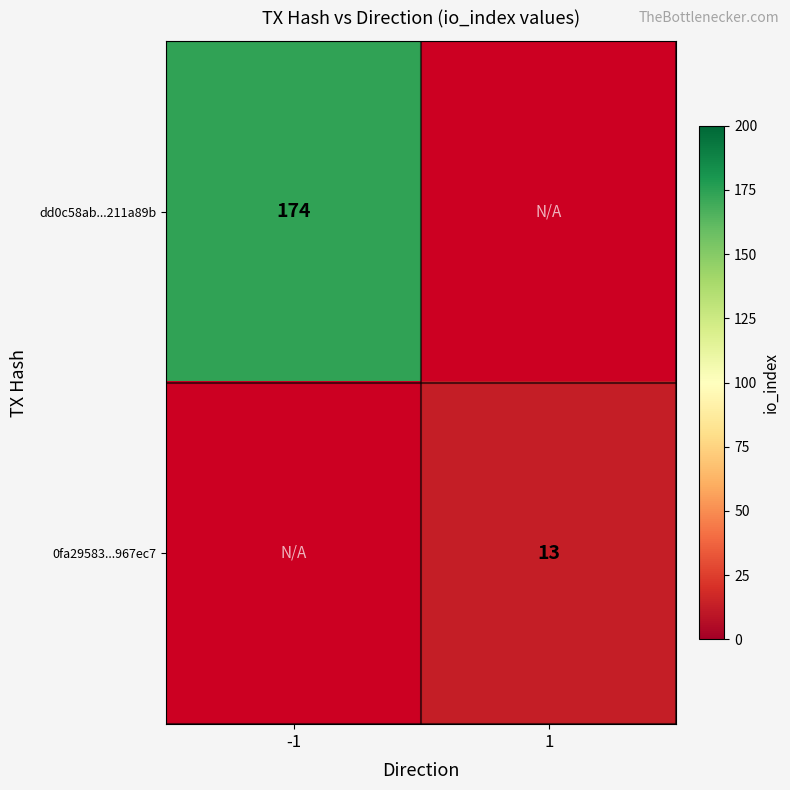

The dd0c58ab...211a89b series shows 174 at -1. True or false?

True